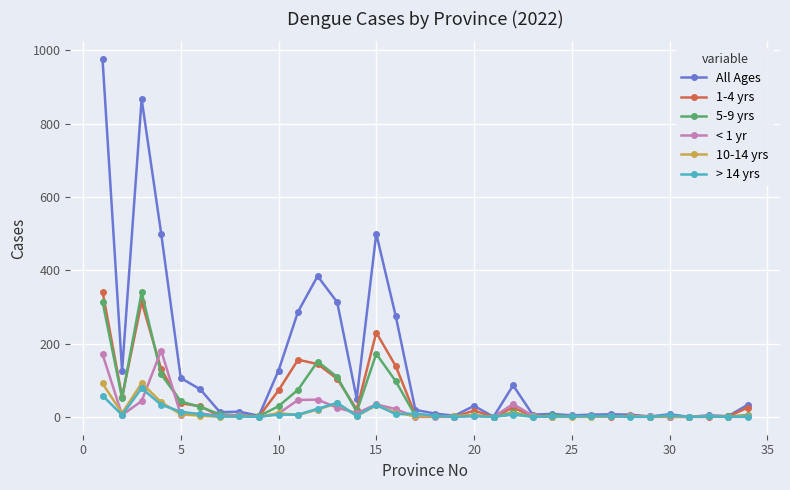

Which series has the largest total across all categories?

All Ages